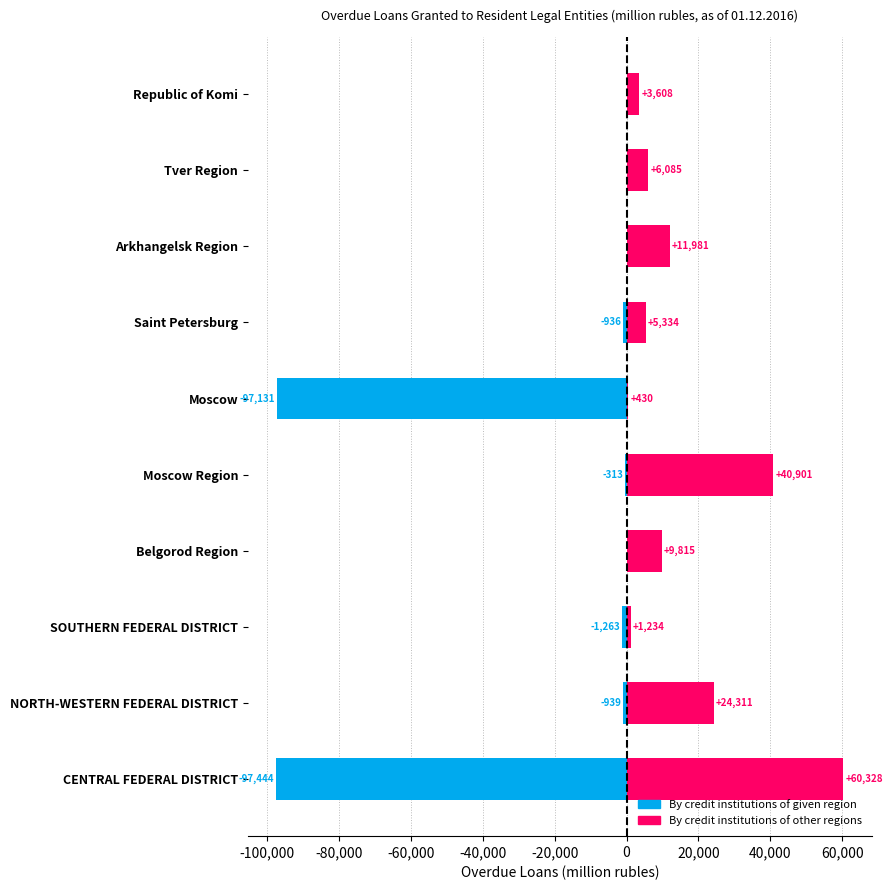

The By credit institutions of given region series shows 0 at Arkhangelsk Region. True or false?

True